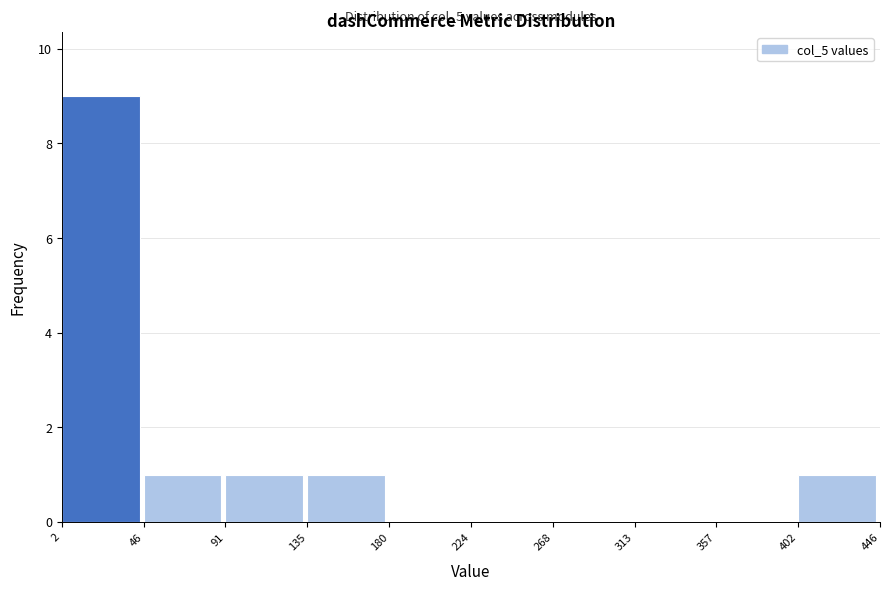

Over which range of the x-axis is the bar tallest?

2 to 46